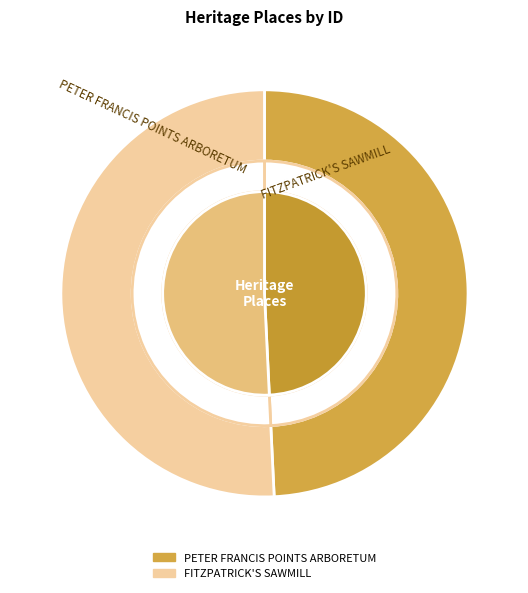

Which slice represents more than half of the pie?

FITZPATRICK'S SAWMILL